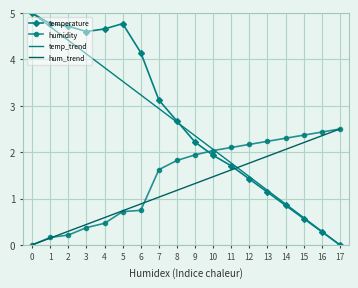

Which category has the lowest value in the temperature series?

17